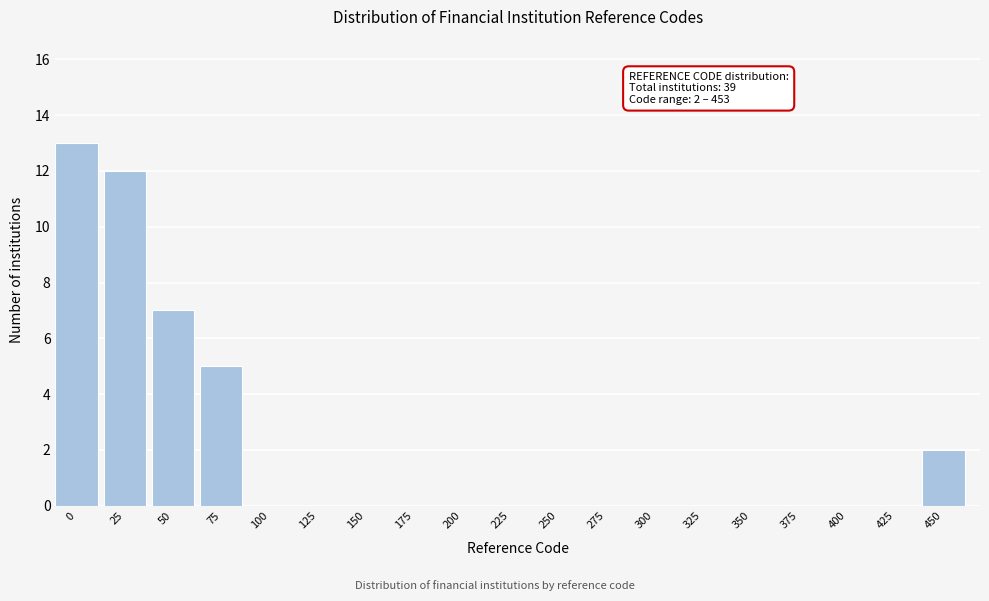

Reading left to right, transcribe all the data shown in this chart.

0=13	25=12	50=7	75=5	100=0	125=0	150=0	175=0	200=0	225=0	250=0	275=0	300=0	325=0	350=0	375=0	400=0	425=0	450=2